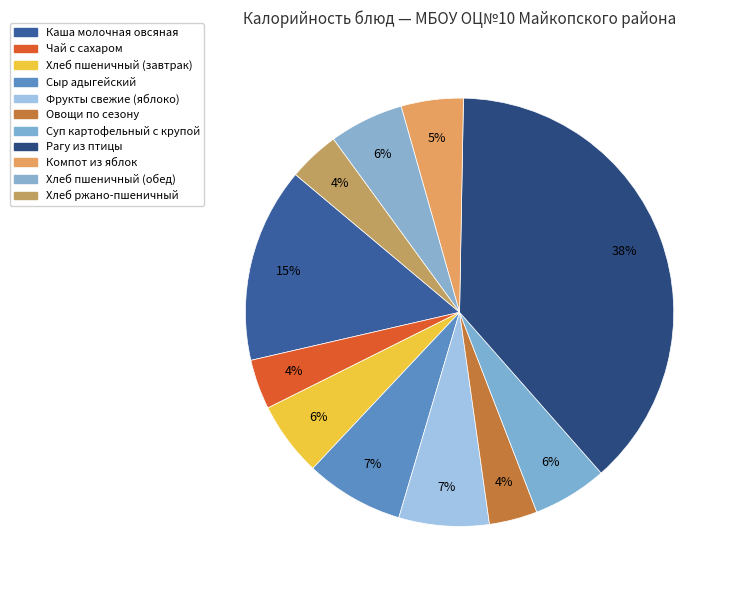

How many segments does this pie chart have?

11